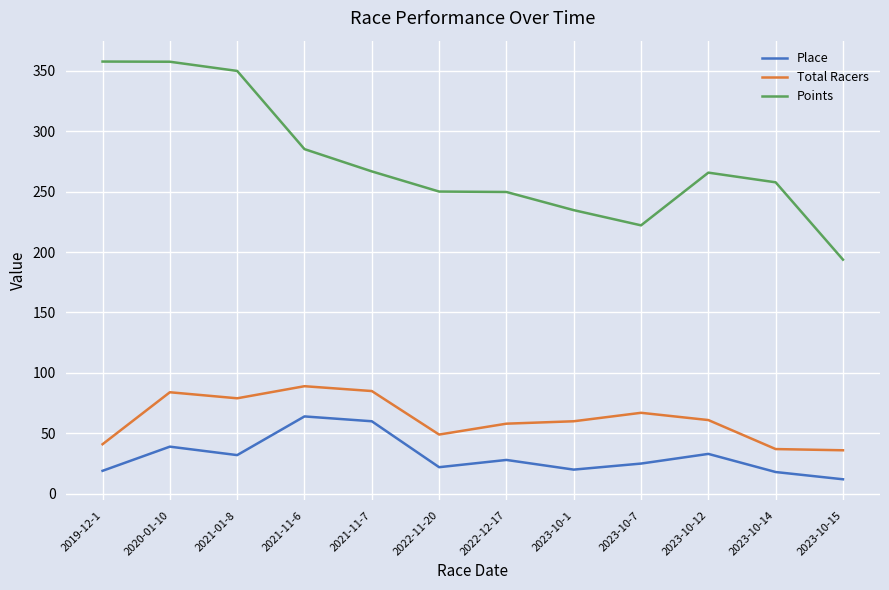

What position from the left is 2023-10-1?

8